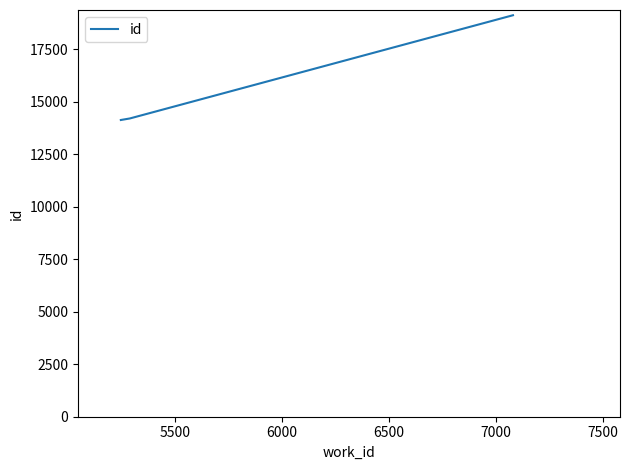

What is the smallest value displayed?

14137